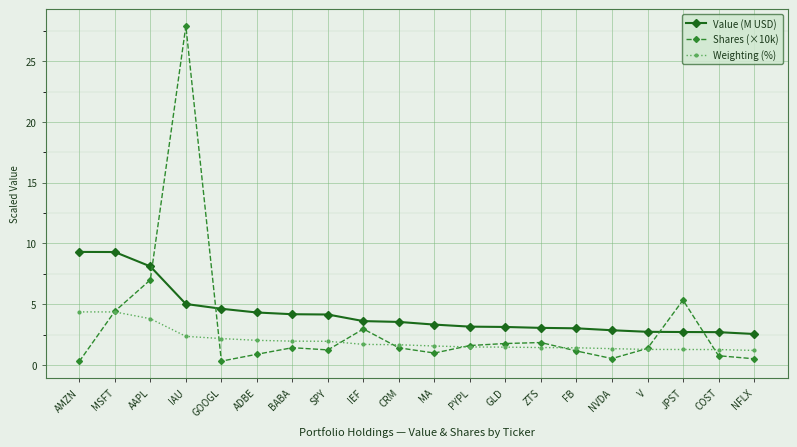

Where do Shares (×10k) and Value (M USD) first cross each other?

AAPL and IAU